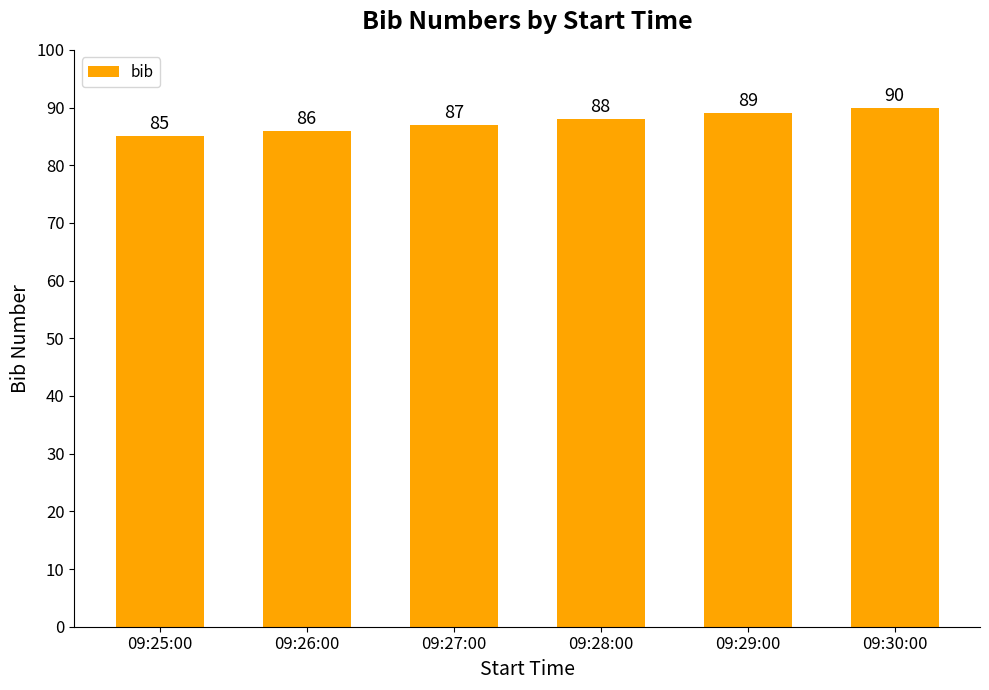

What is the average value?

88